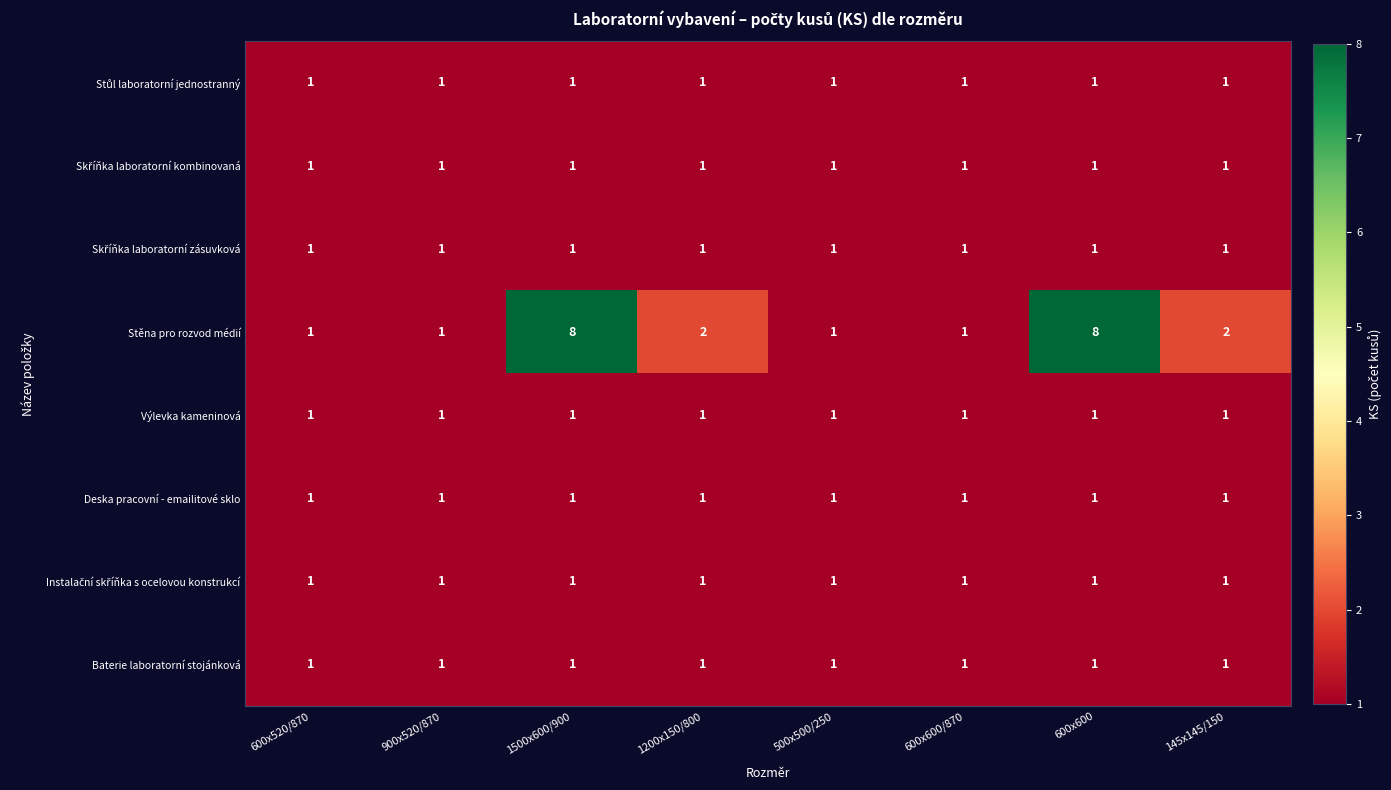

What is the approximate value of Stěna pro rozvod médií at 600x600?

8